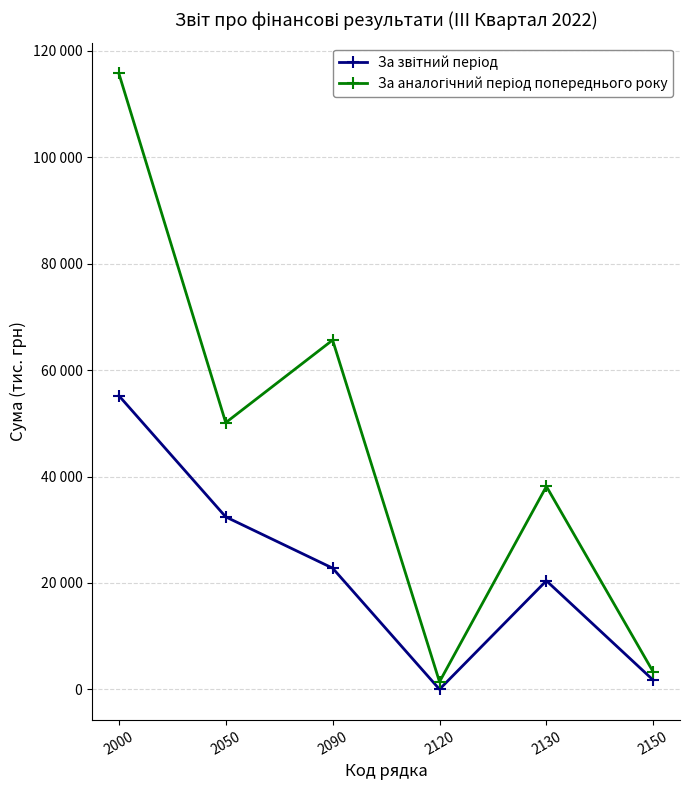

What is the value of the За звітний період point at the 2nd from the left?

32415